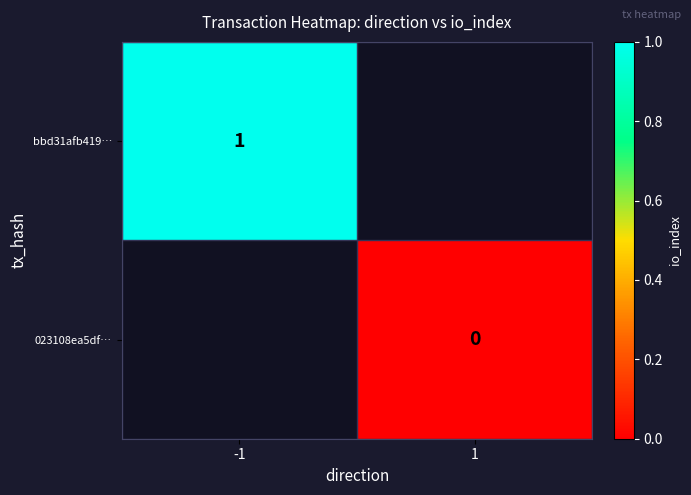

The value of bbd31afb419… at -1 is 2. True or false?

False